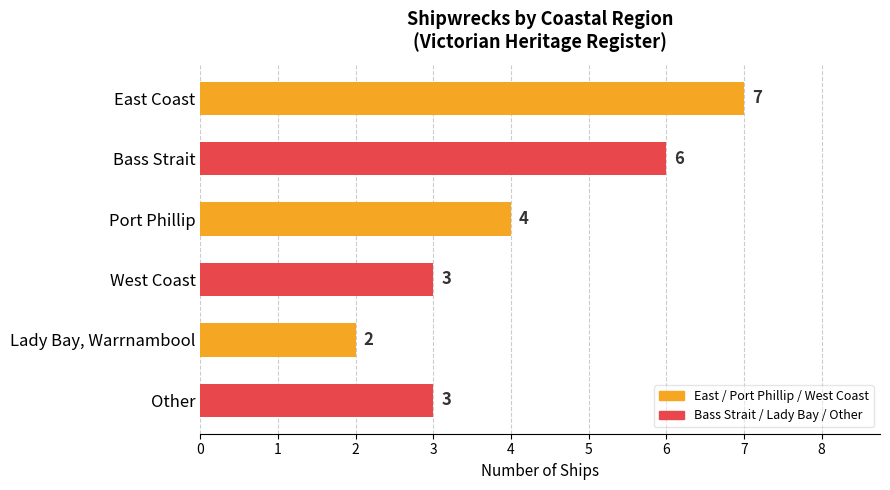

What is the sum of all values?

25